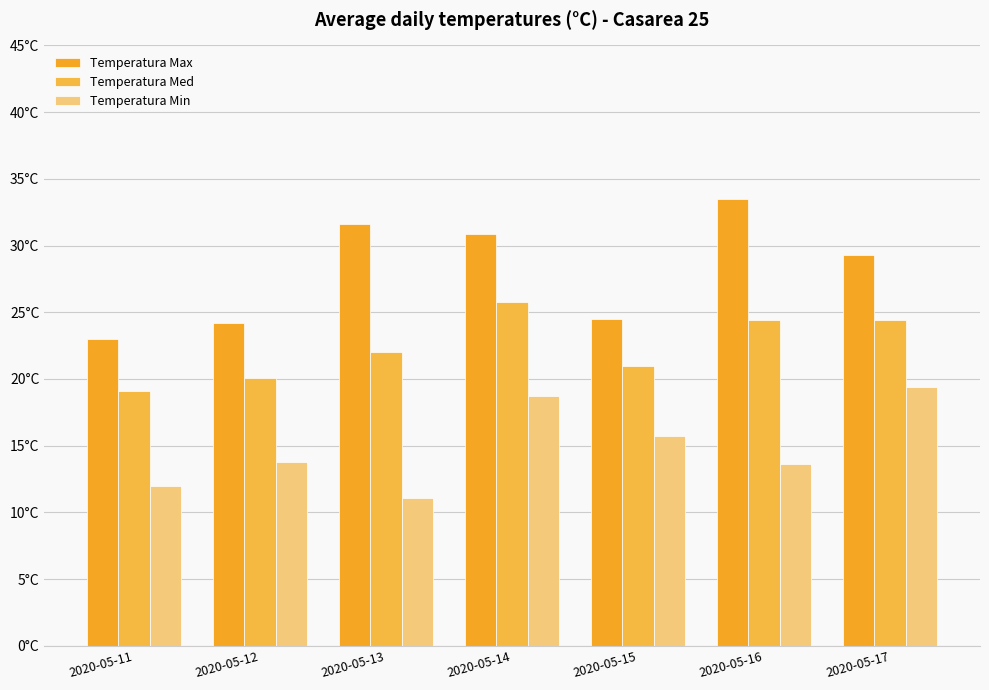

What is the value of the Temperatura Max bar at the 6th from the left?

33.5